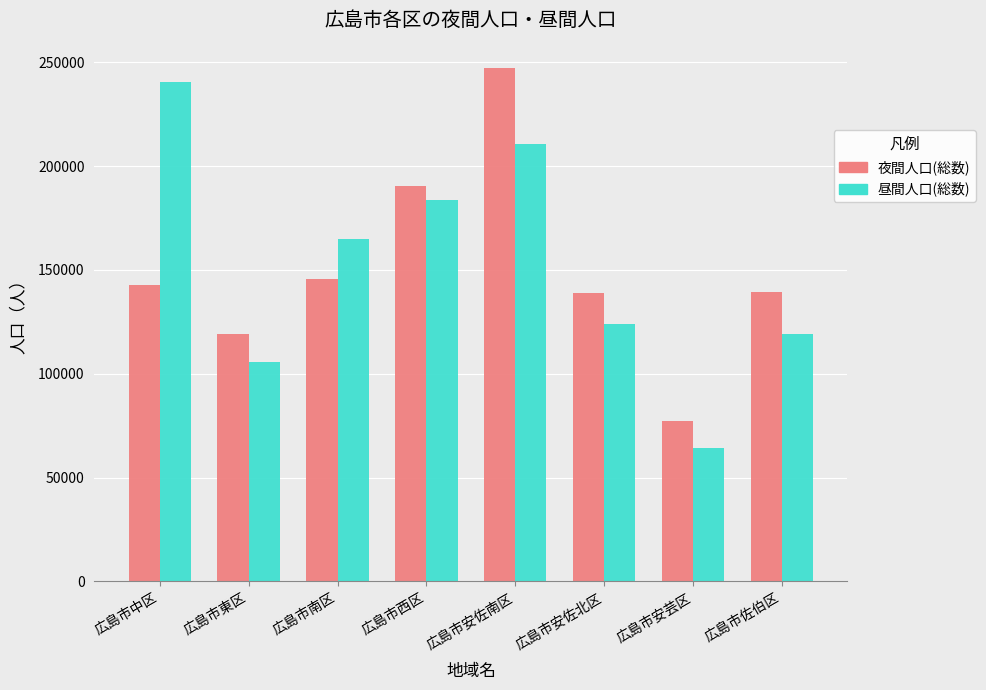

Between 広島市東区 and 広島市安芸区, which series saw the biggest shift?

夜間人口(総数)